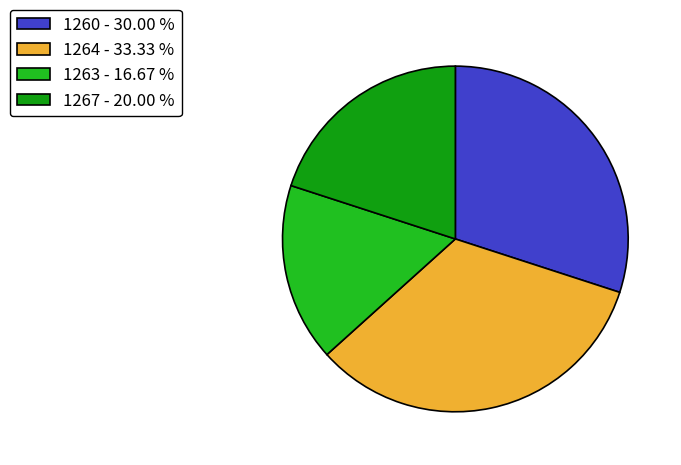

How many segments does this pie chart have?

4